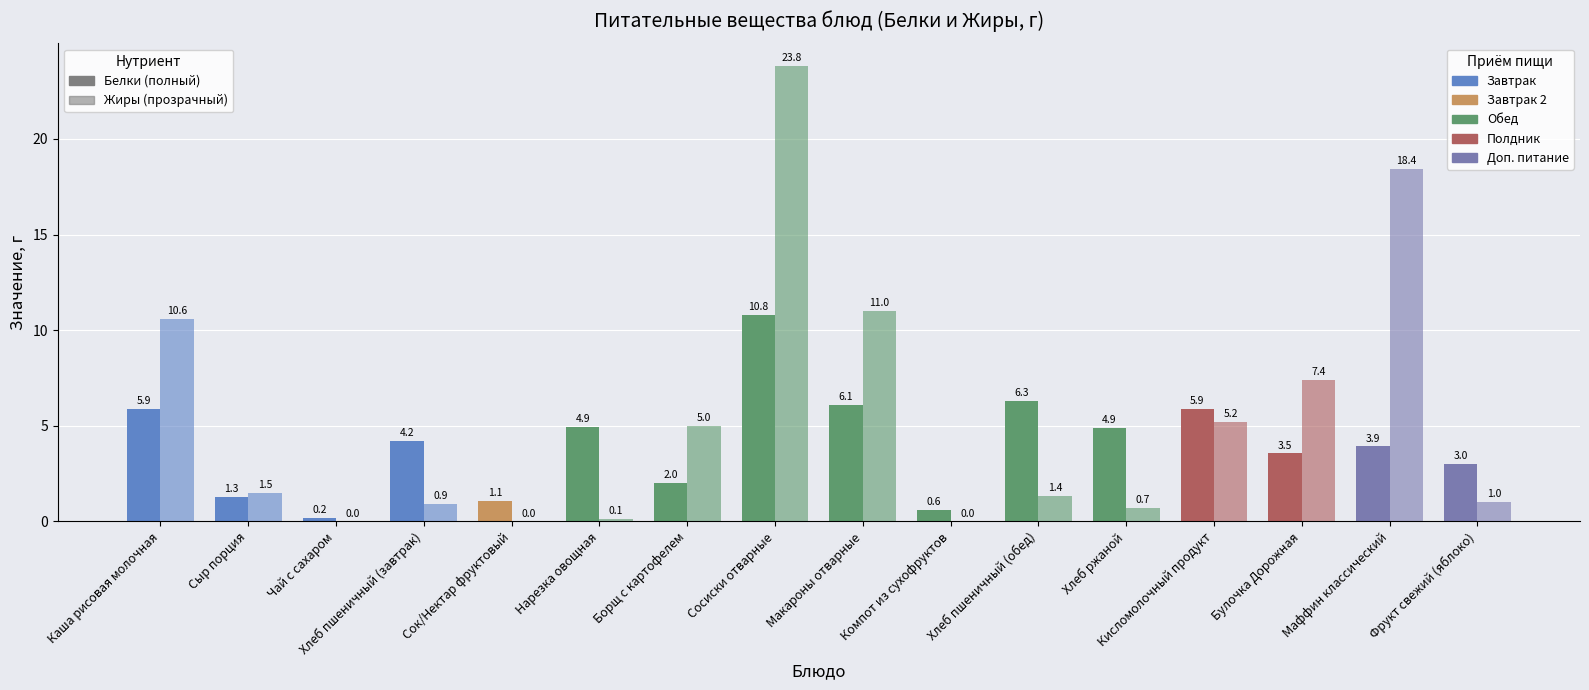

What is the value of the Жиры bar at the 11th from the left?

1.4